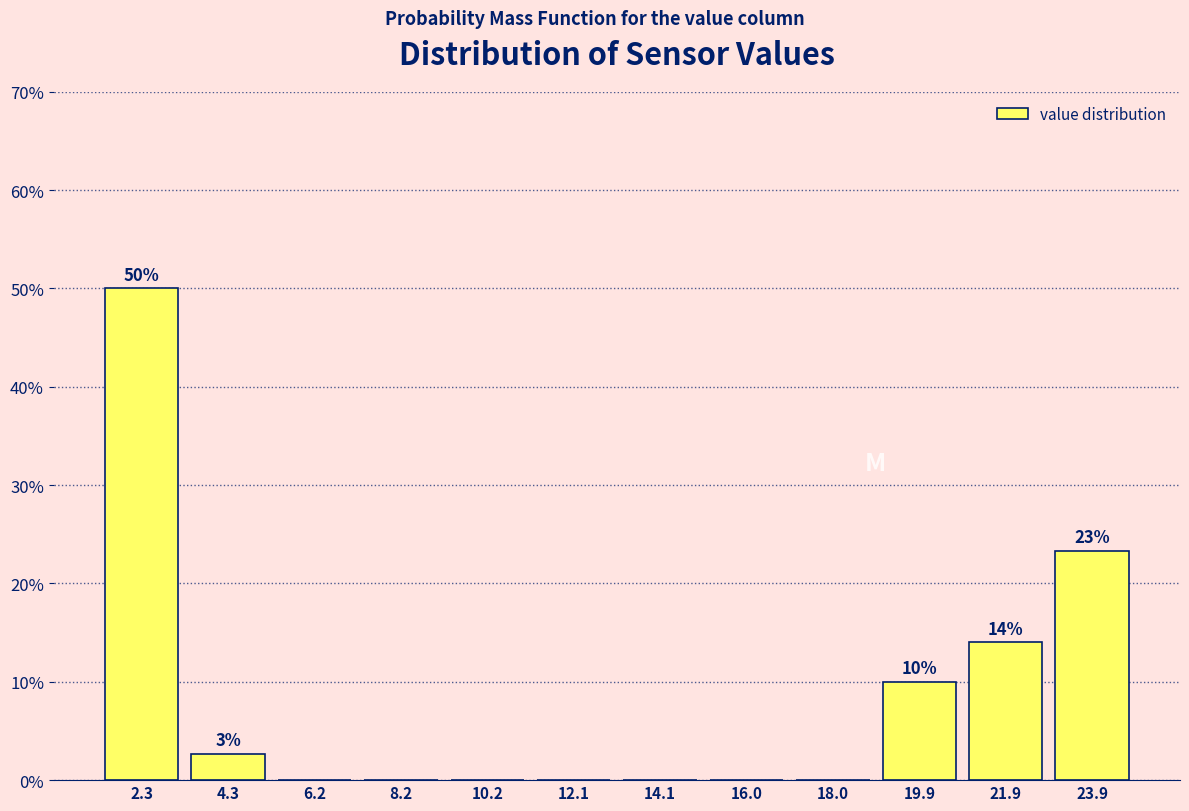

Which range on the x-axis has the tallest bar?

1.4 to 3.4